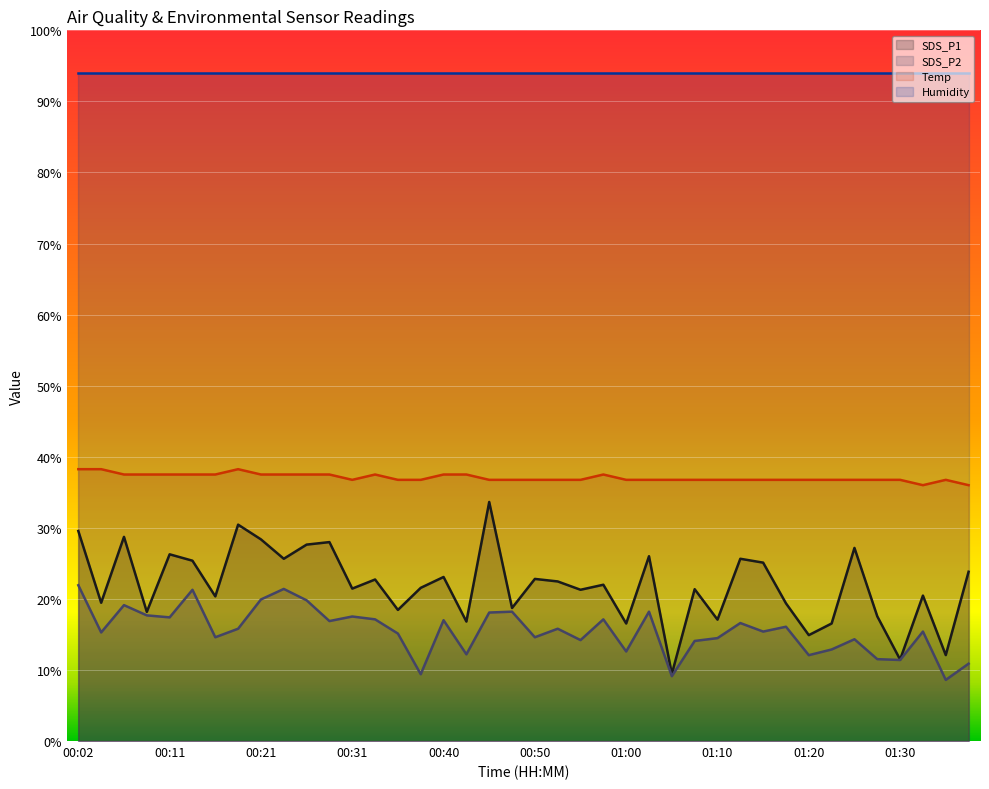

At which category does the chart reach its peak across all series?

00:02